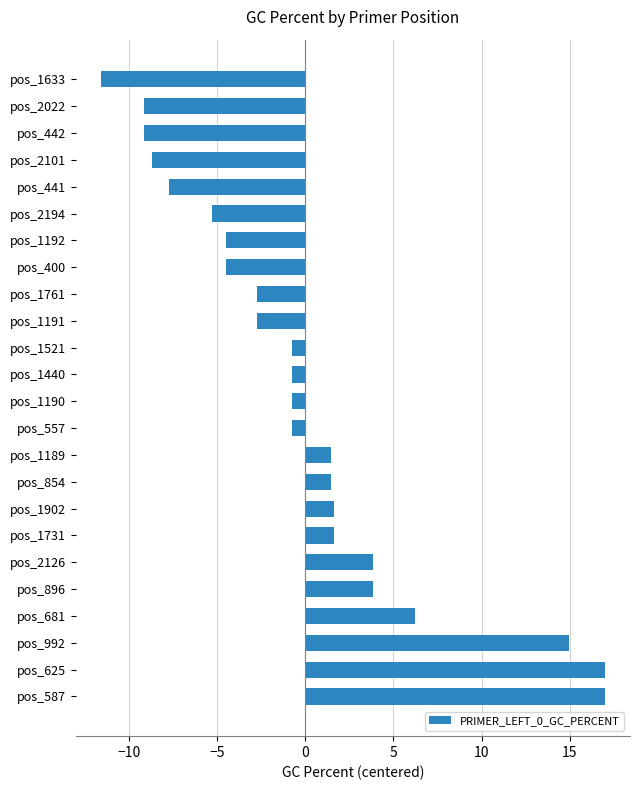

Reading bottom to top, transcribe all the data shown in this chart.

pos_587=17.0	pos_625=17.0	pos_992=14.9	pos_681=6.2	pos_896=3.8	pos_2126=3.8	pos_1731=1.6	pos_1902=1.6	pos_854=1.4	pos_1189=1.4	pos_557=-0.7	pos_1190=-0.7	pos_1440=-0.7	pos_1521=-0.7	pos_1191=-2.7	pos_1761=-2.7	pos_400=-4.5	pos_1192=-4.5	pos_2194=-5.3	pos_441=-7.7	pos_2101=-8.7	pos_442=-9.1	pos_2022=-9.1	pos_1633=-11.6